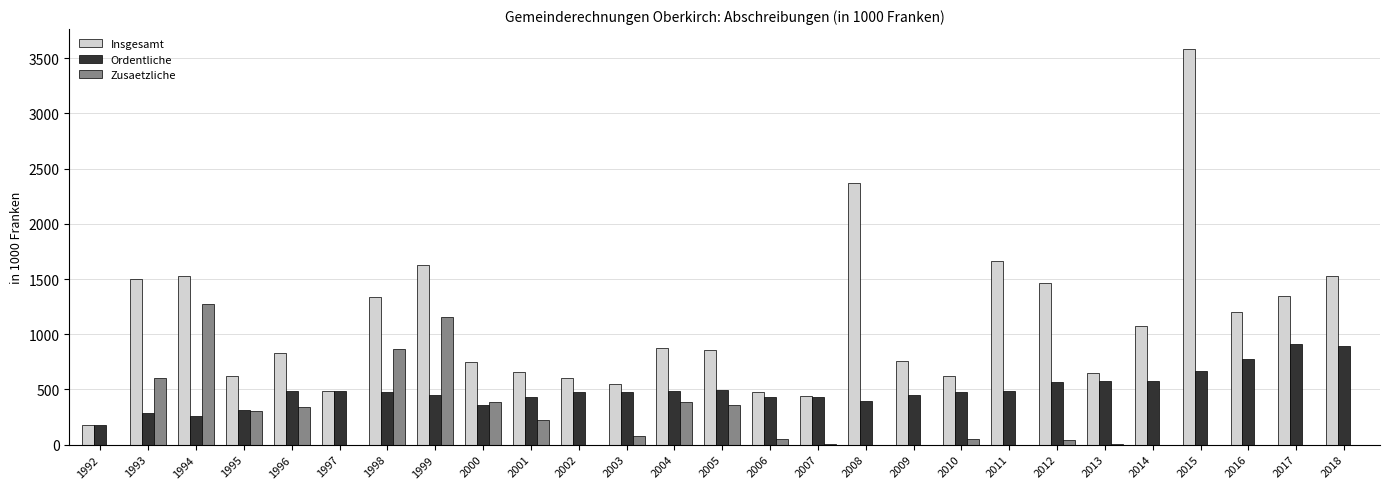

Which series changed the most between 1993 and 1994?

Zusaetzliche